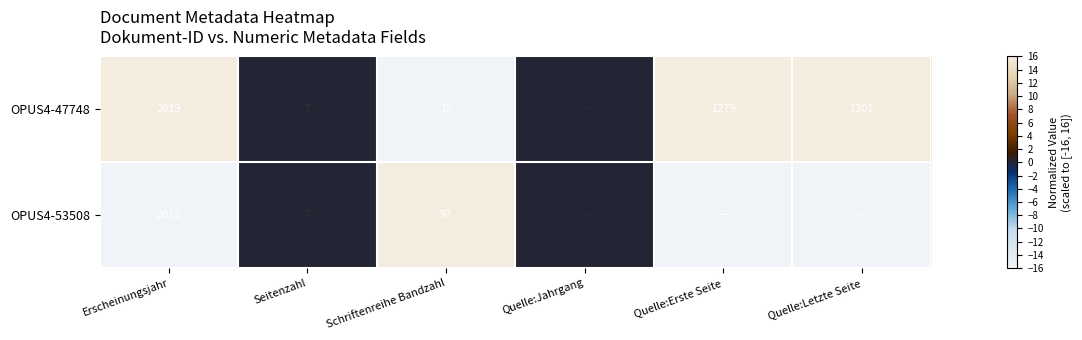

What is the greatest value displayed?

16